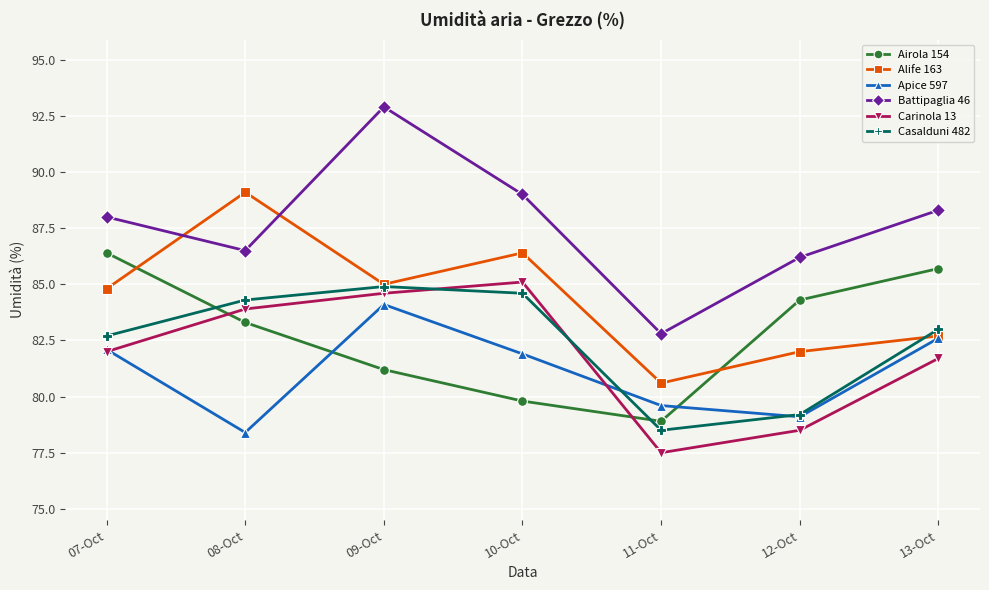

What is the difference between the second highest and second lowest values in the Airola 154 series?

5.9